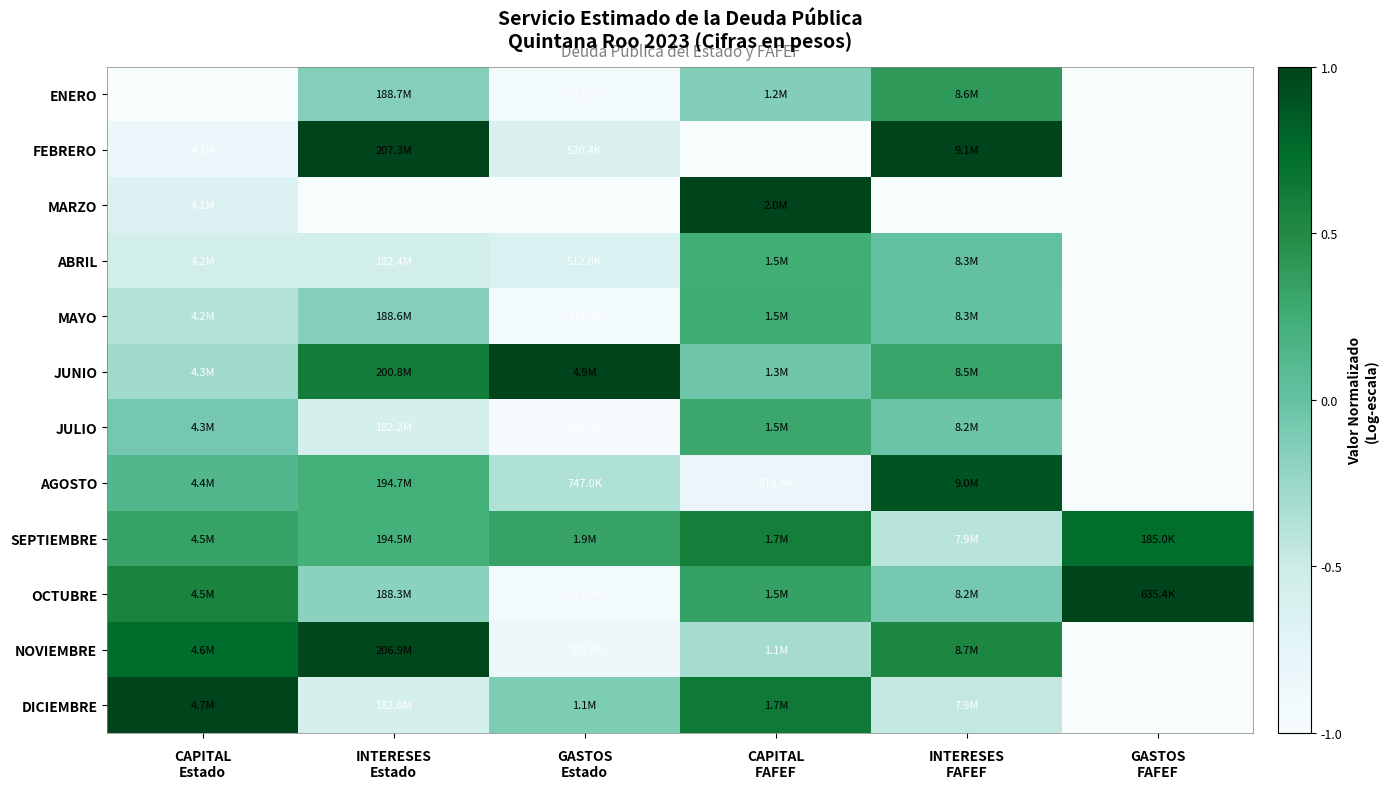

List the series in order of their peak value, highest first.

FEBRERO, MARZO, JUNIO, OCTUBRE, DICIEMBRE, NOVIEMBRE, AGOSTO, SEPTIEMBRE, ENERO, JULIO, MAYO, ABRIL